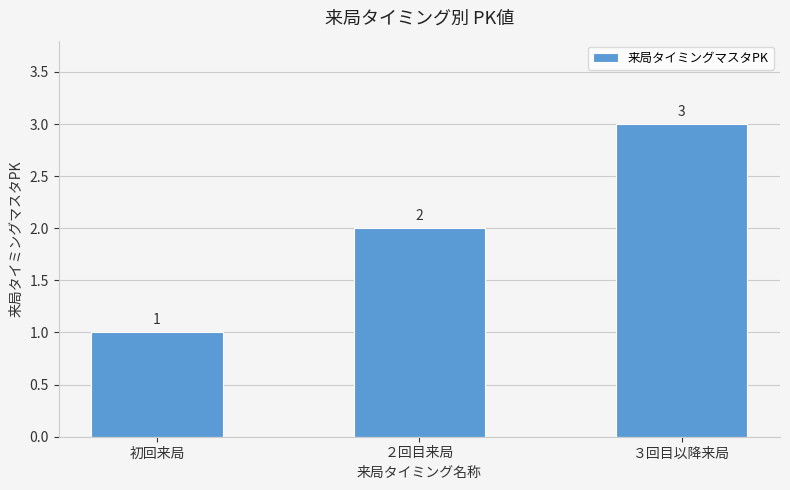

Reading right to left, list all the values displayed in this chart.

3	2	1